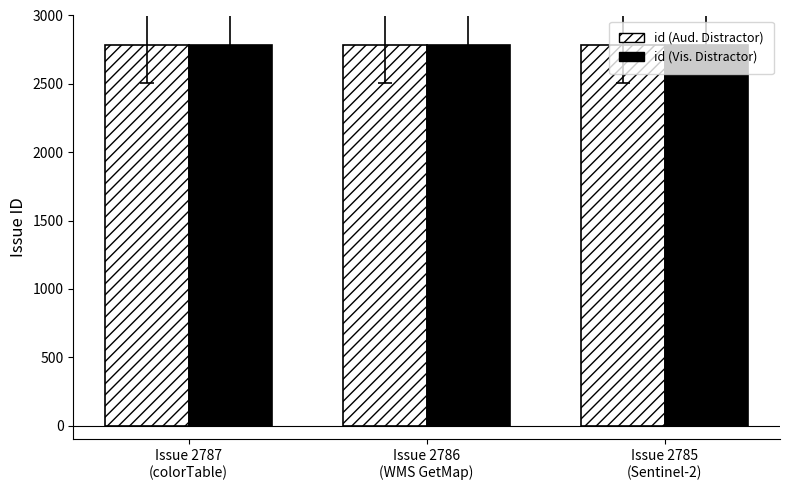

At which label does id (Aud. Distractor) first exceed 2786?

Issue 2787
(colorTable)